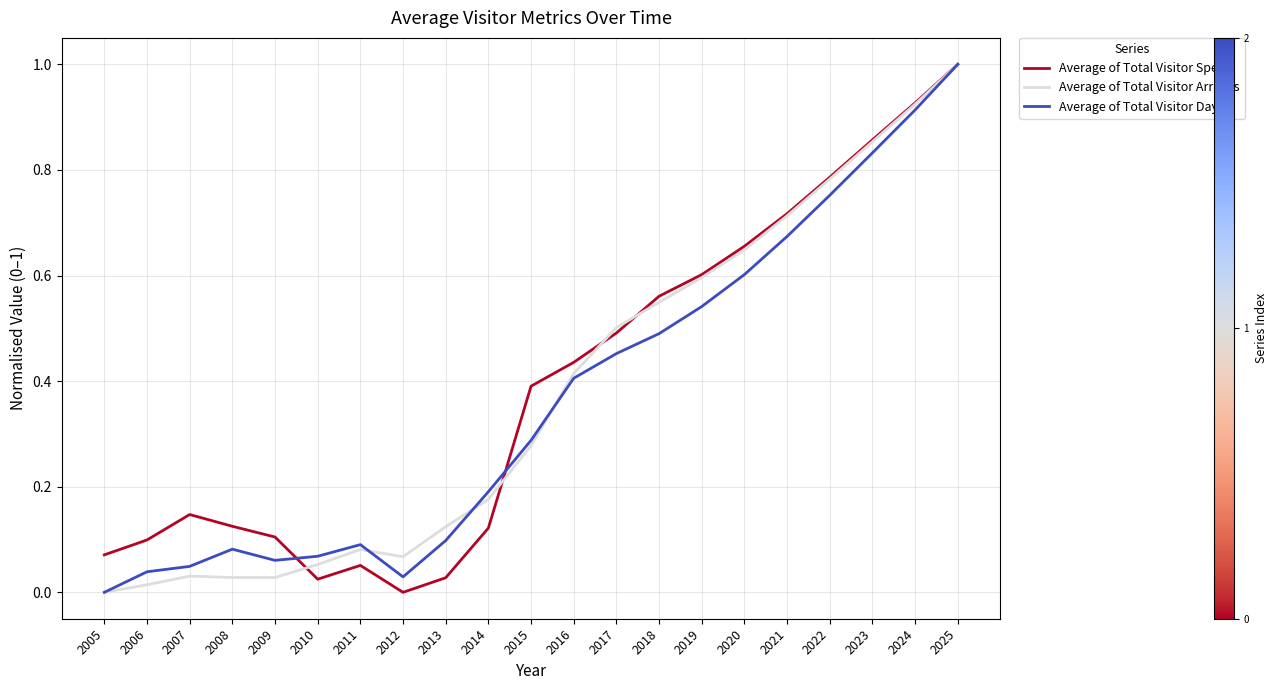

What is the greatest value displayed?

1.0